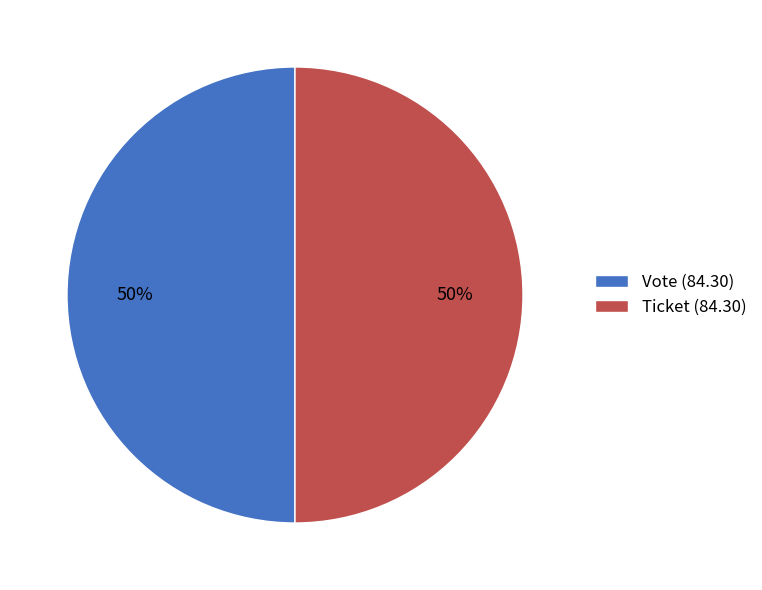

Is it true that Vote (84.30) is 58% of the pie?

False